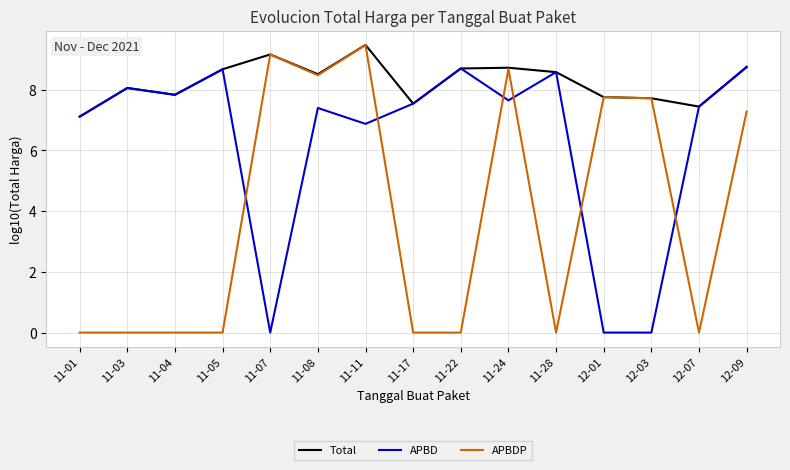

Which series has the largest range (max minus min)?

APBDP